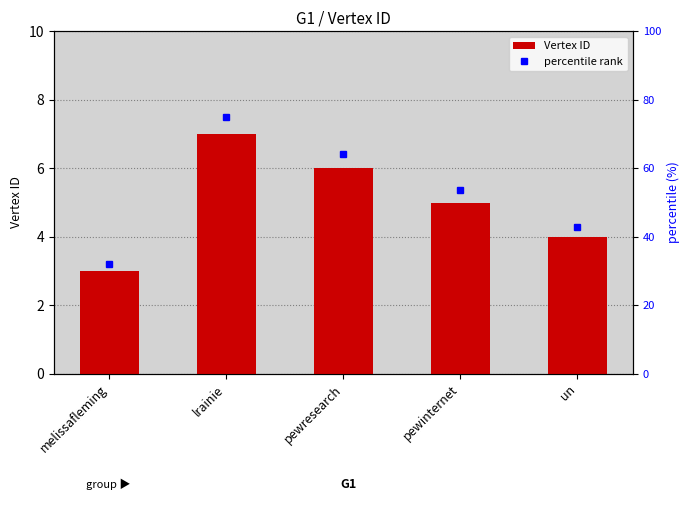

Which has a higher value, melissafleming or pewresearch?

pewresearch